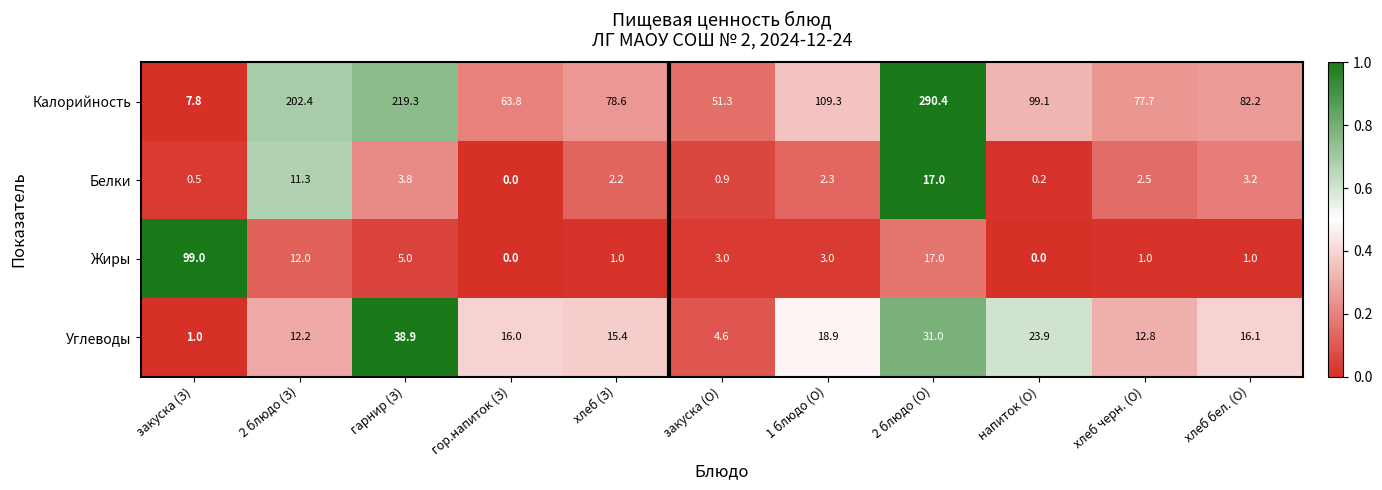

Between хлеб (З) and закуска (О), which series saw the biggest shift?

Калорийность